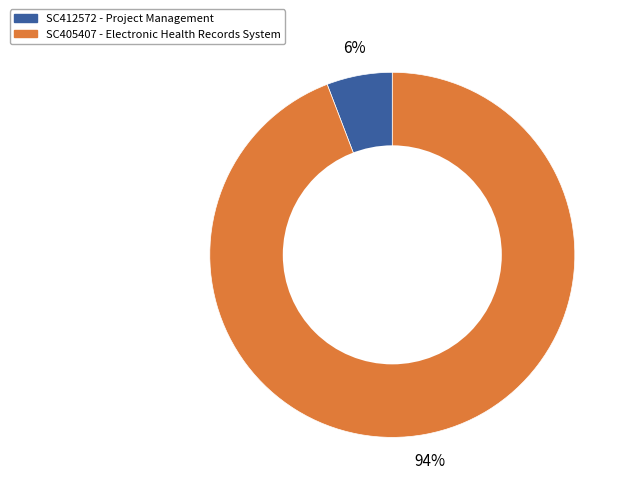

To the nearest percent, what is the difference between the largest and smallest slice percentages?

88%